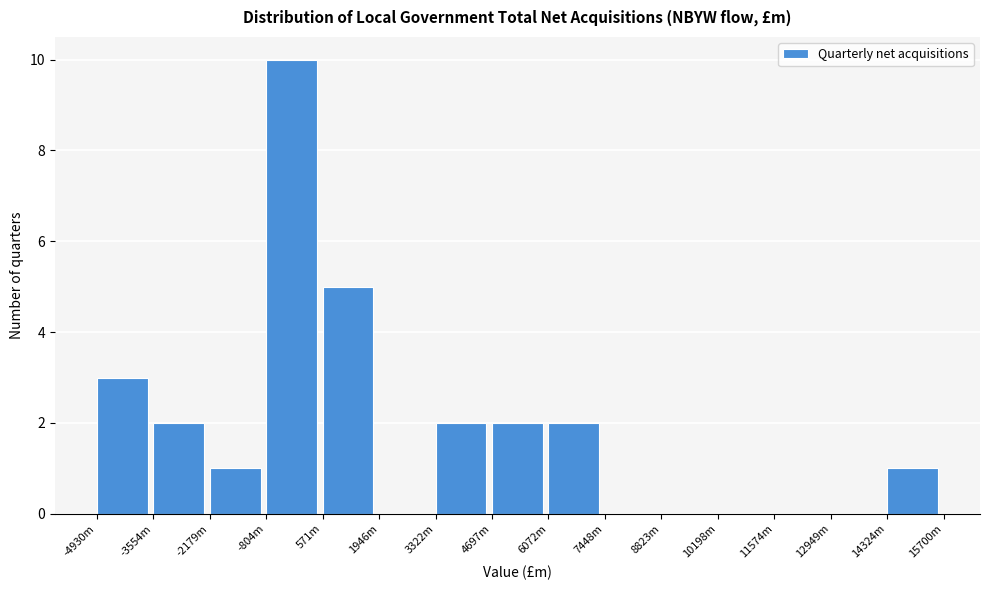

Reading right to left, list all the values displayed in this chart.

14324m=1	12949m=0	11574m=0	10198m=0	8823m=0	7448m=0	6072m=2	4697m=2	3322m=2	1946m=0	571m=5	-804m=10	-2179m=1	-3554m=2	-4930m=3